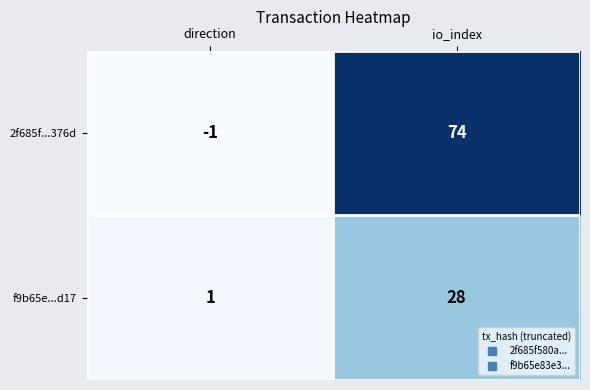

Count the number of categories in the chart.

2